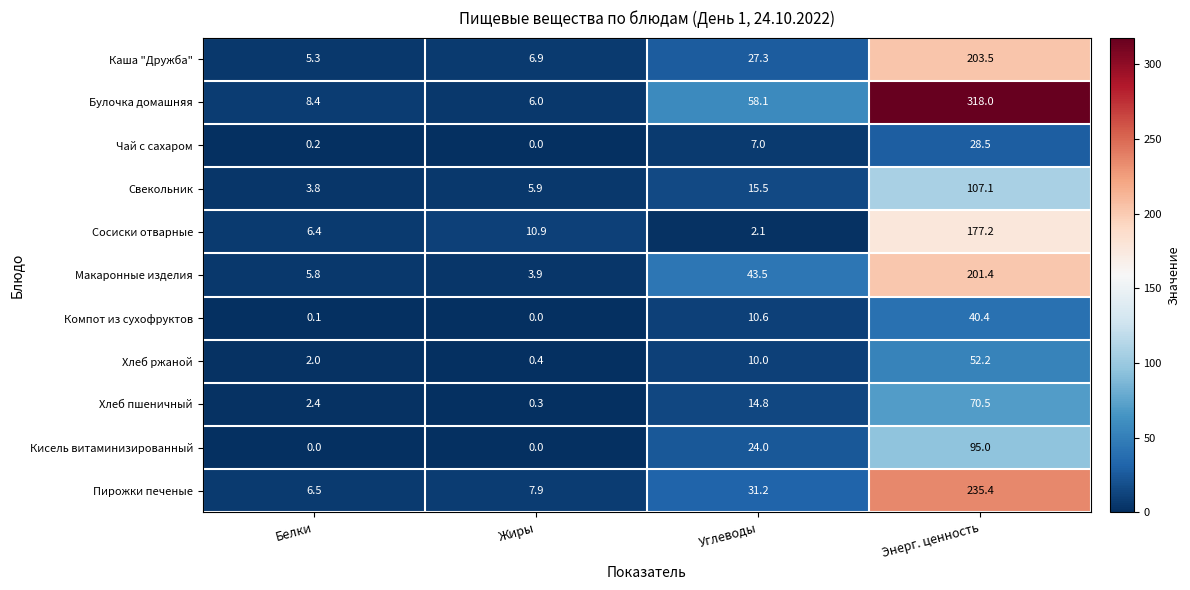

True or false: Хлеб ржаной has a value of 0.4 at Жиры.

True